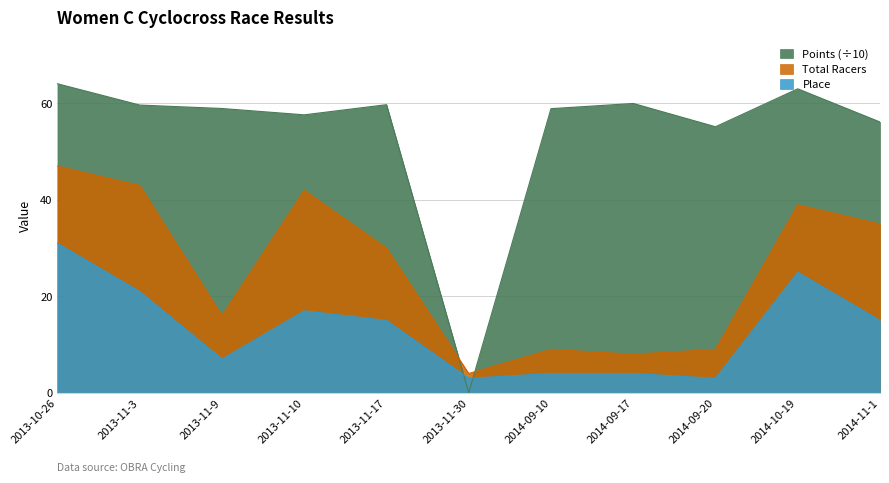

In Total Racers, how many points are higher than both neighbors (excluding endpoints)?

3